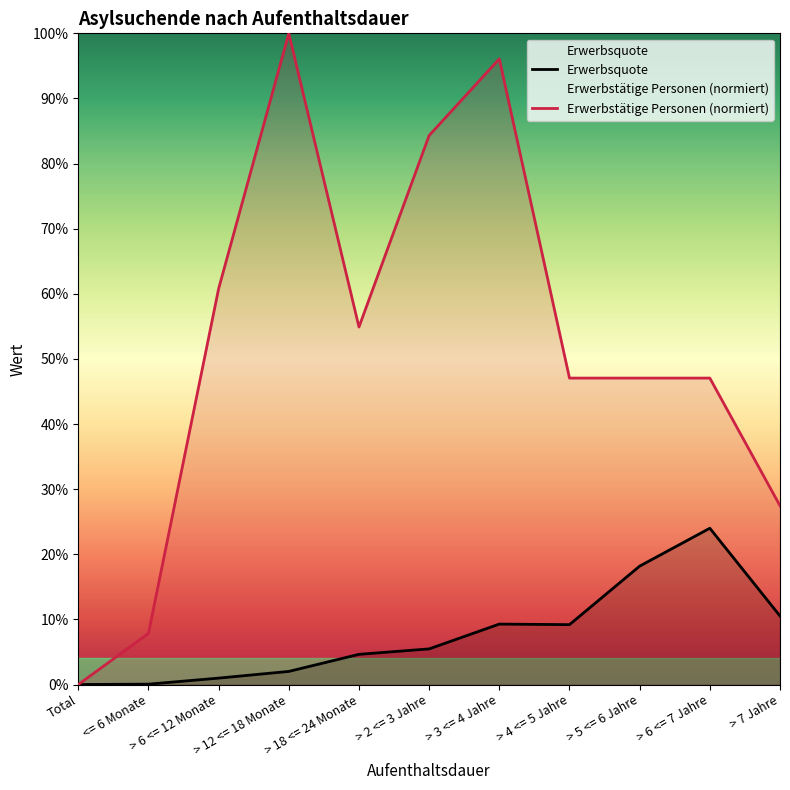

Reading left to right, extract all data points from this chart.

Erwerbsquote: Total=0.0	<= 6 Monate=0.0	> 6 <= 12 Monate=0.0	> 12 <= 18 Monate=0.0	> 18 <= 24 Monate=0.0	> 2 <= 3 Jahre=0.1	> 3 <= 4 Jahre=0.1	> 4 <= 5 Jahre=0.1	> 5 <= 6 Jahre=0.2	> 6 <= 7 Jahre=0.2	> 7 Jahre=0.1
Erwerbstätige Personen (normiert): Total=0.0	<= 6 Monate=0.1	> 6 <= 12 Monate=0.6	> 12 <= 18 Monate=1.0	> 18 <= 24 Monate=0.5	> 2 <= 3 Jahre=0.8	> 3 <= 4 Jahre=1.0	> 4 <= 5 Jahre=0.5	> 5 <= 6 Jahre=0.5	> 6 <= 7 Jahre=0.5	> 7 Jahre=0.3